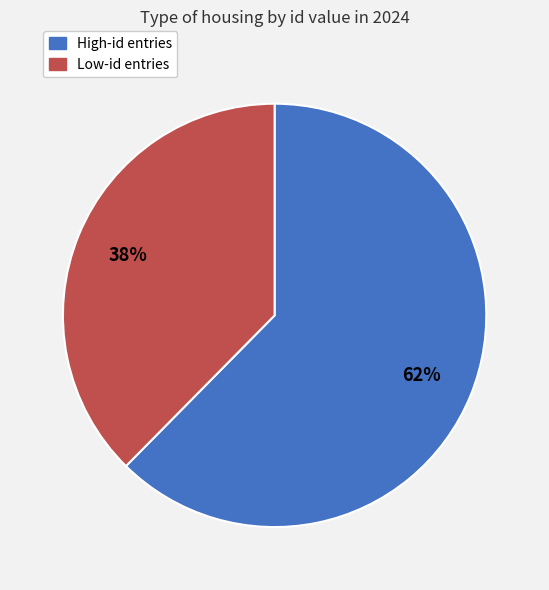

To the nearest percent, what is the average slice percentage?

50%